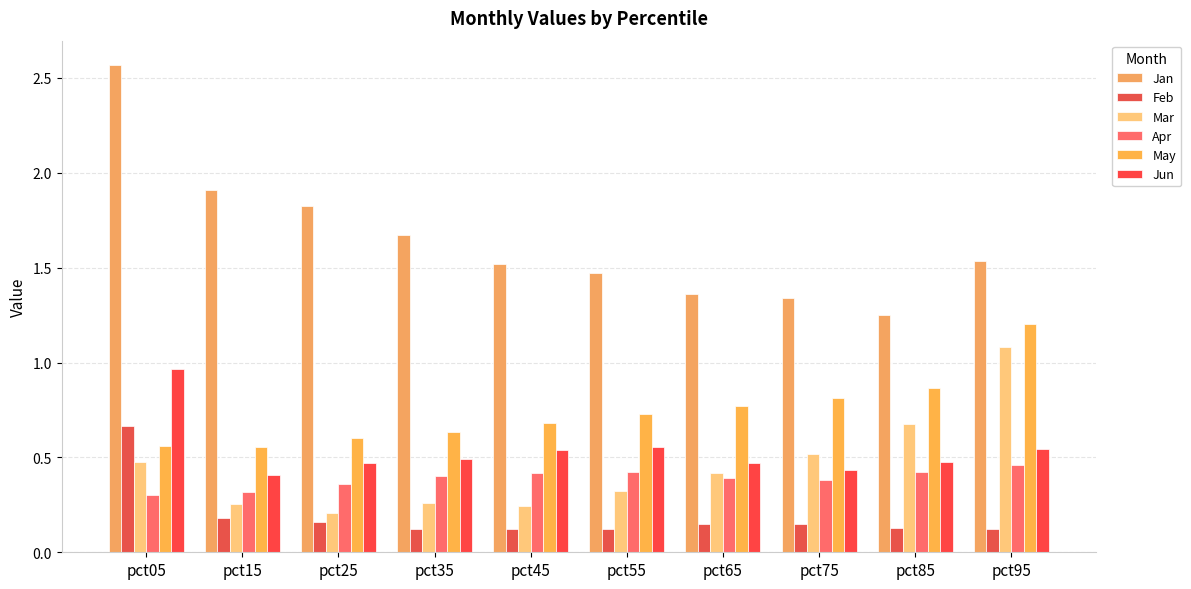

Which label corresponds to the smallest value in the chart?

pct55